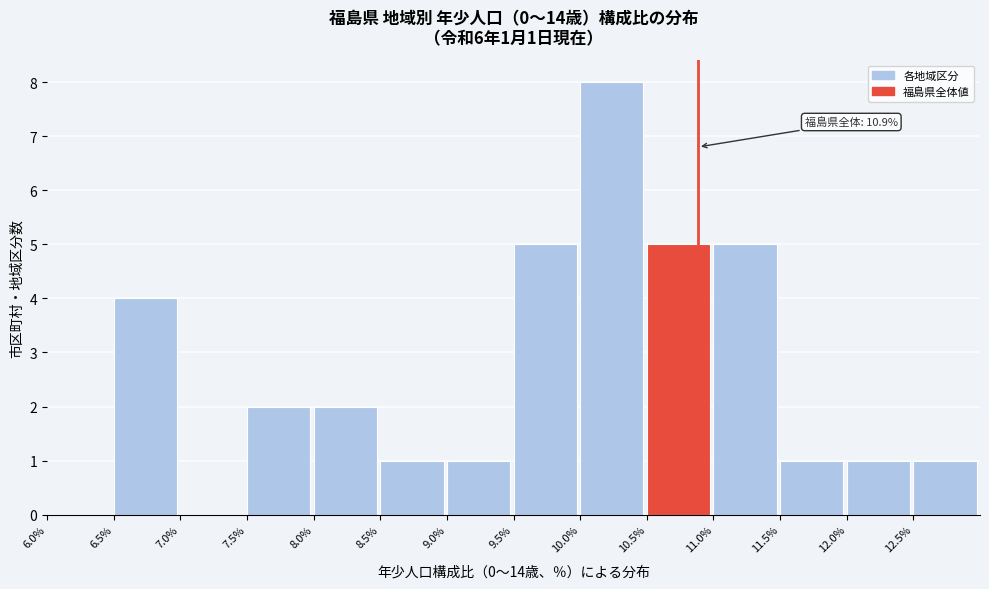

Which range on the x-axis has the tallest bar?

10.0 to 10.5